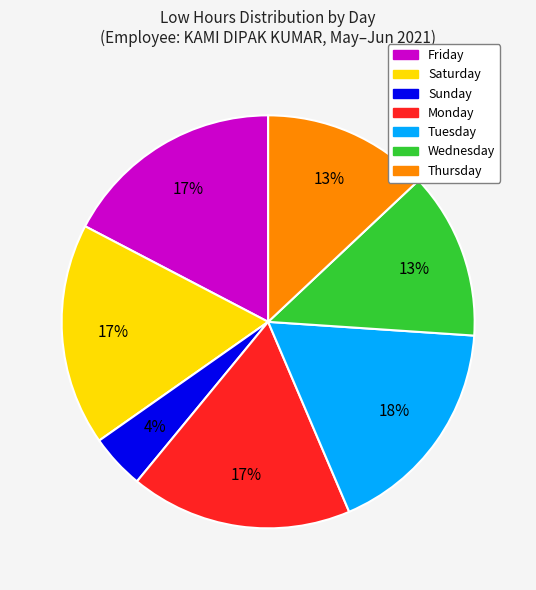

To the nearest percent, what is the average slice percentage?

14%